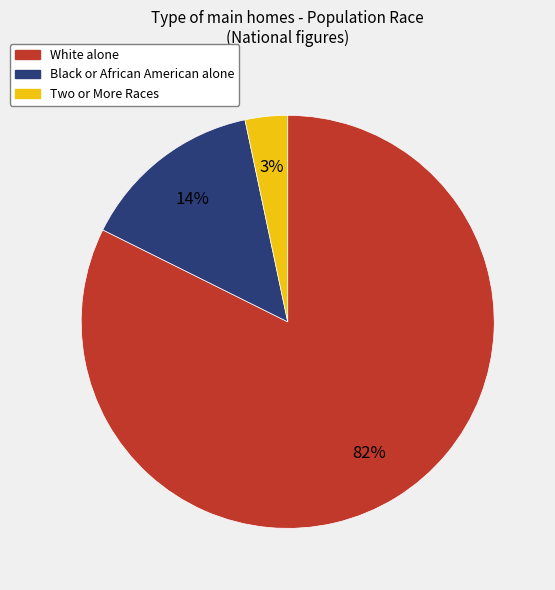

Is the sum of White alone and Black or African American alone greater than half?

Yes